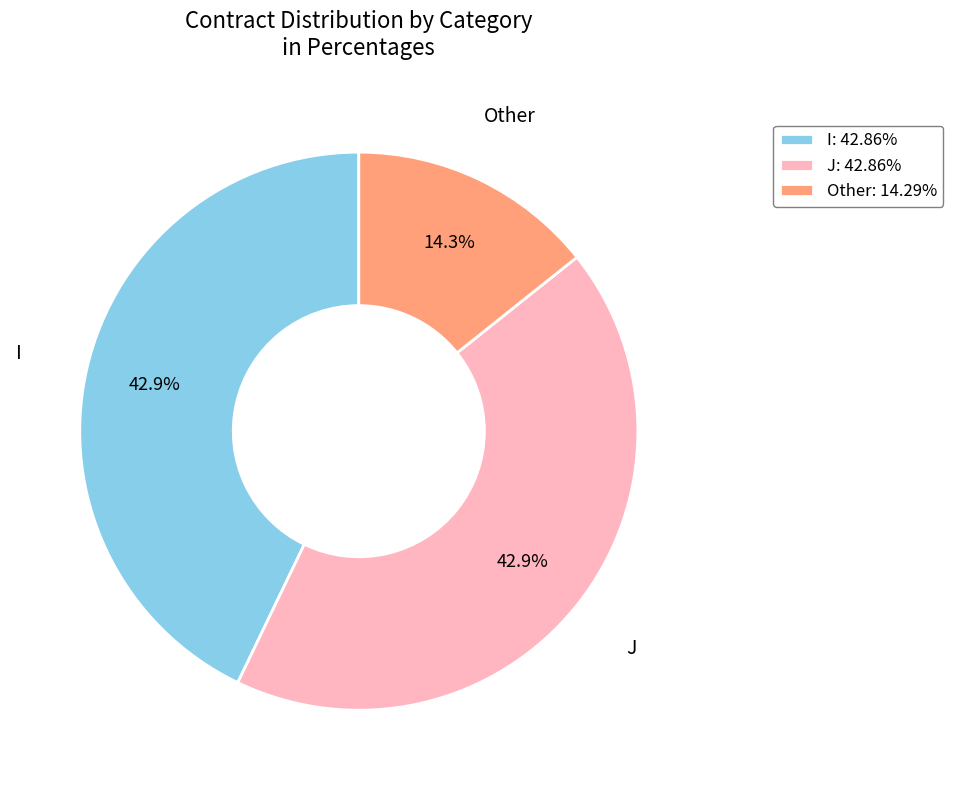

How many slices are in this pie chart?

3